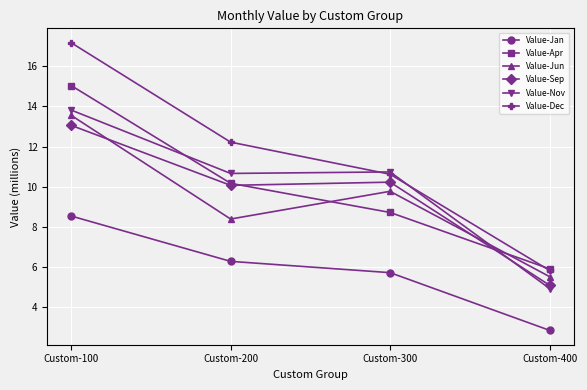

At which category is the sum across all series the highest?

Custom-100